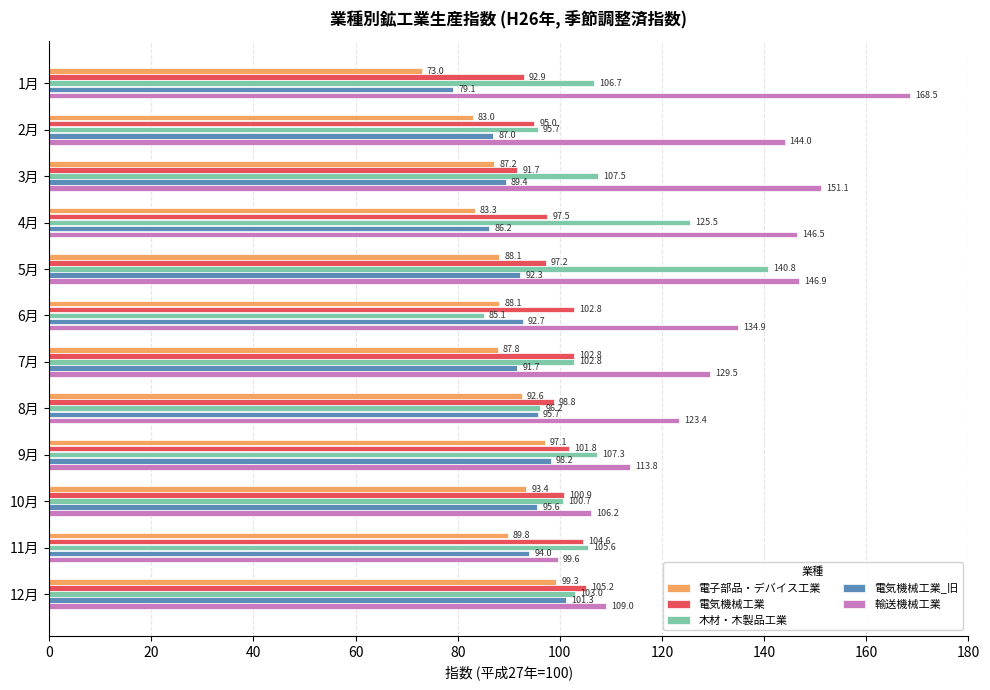

Where is 電子部品・デバイス工業 nearest to the value 86?

3月